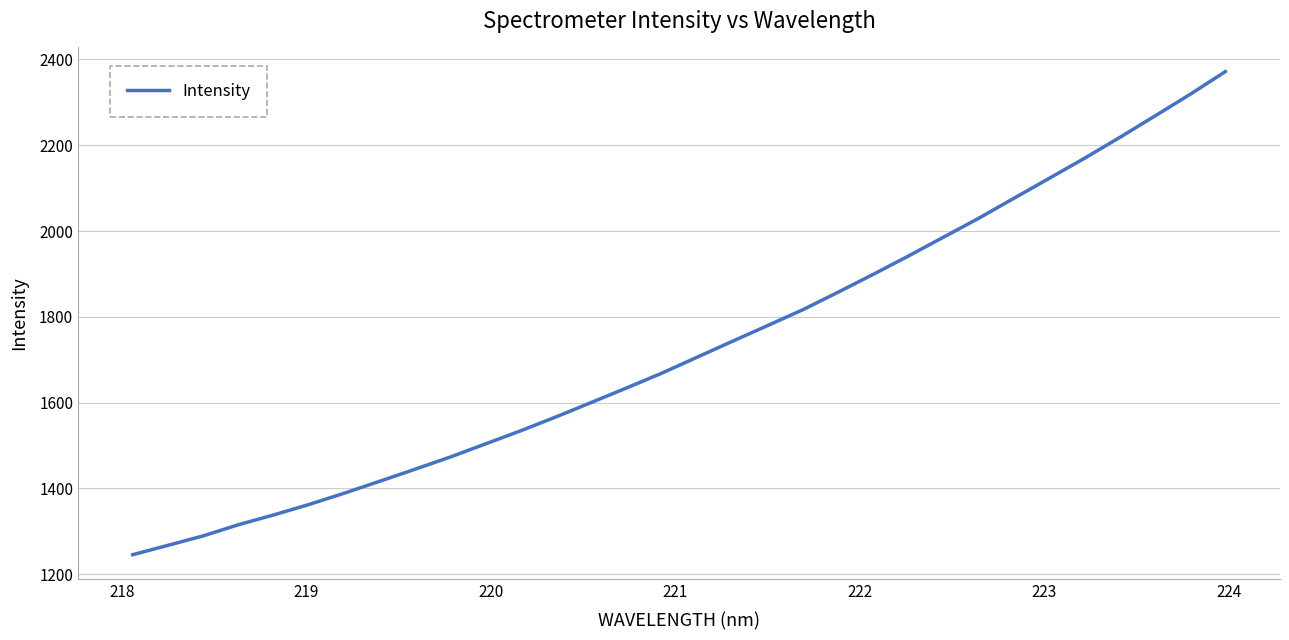

What is the maximum value shown in the chart?

2371.7